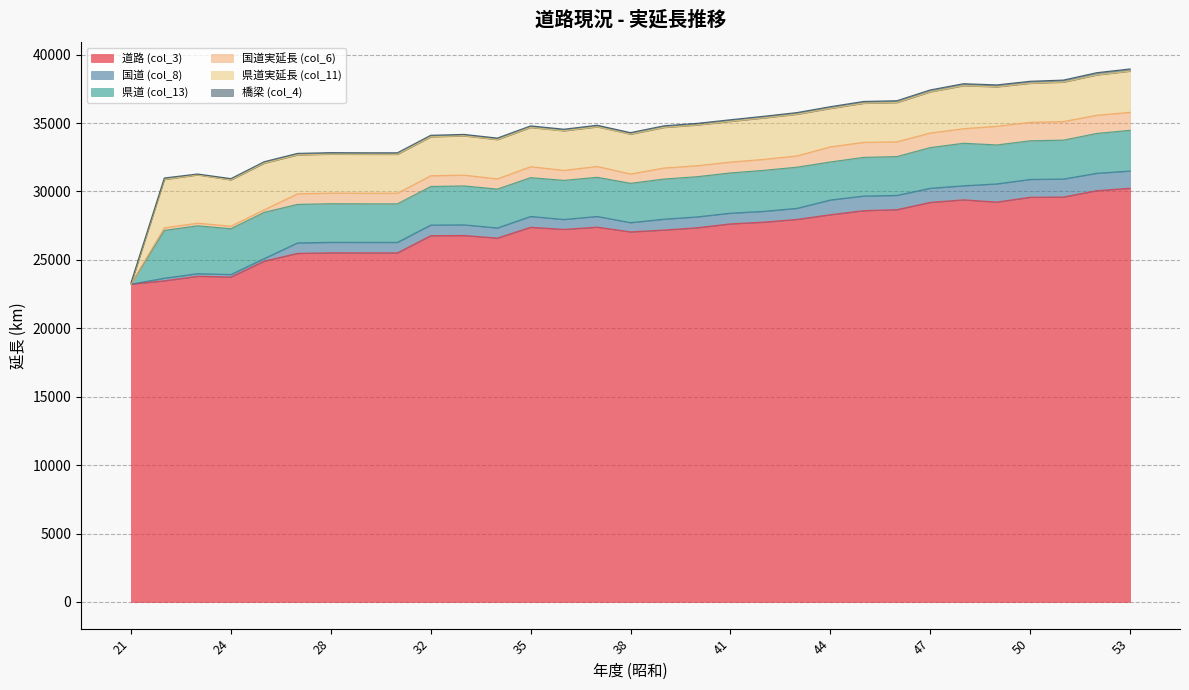

How many data points in 橋梁 (col_4) are less than 119?

15